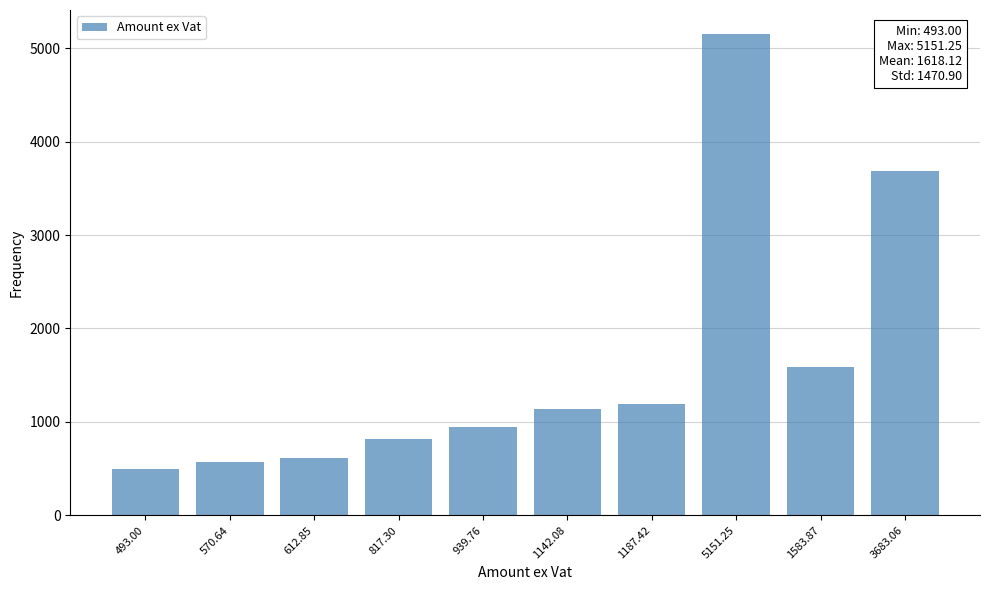

True or false: the data shows 6598.6 at 3683.06.

False